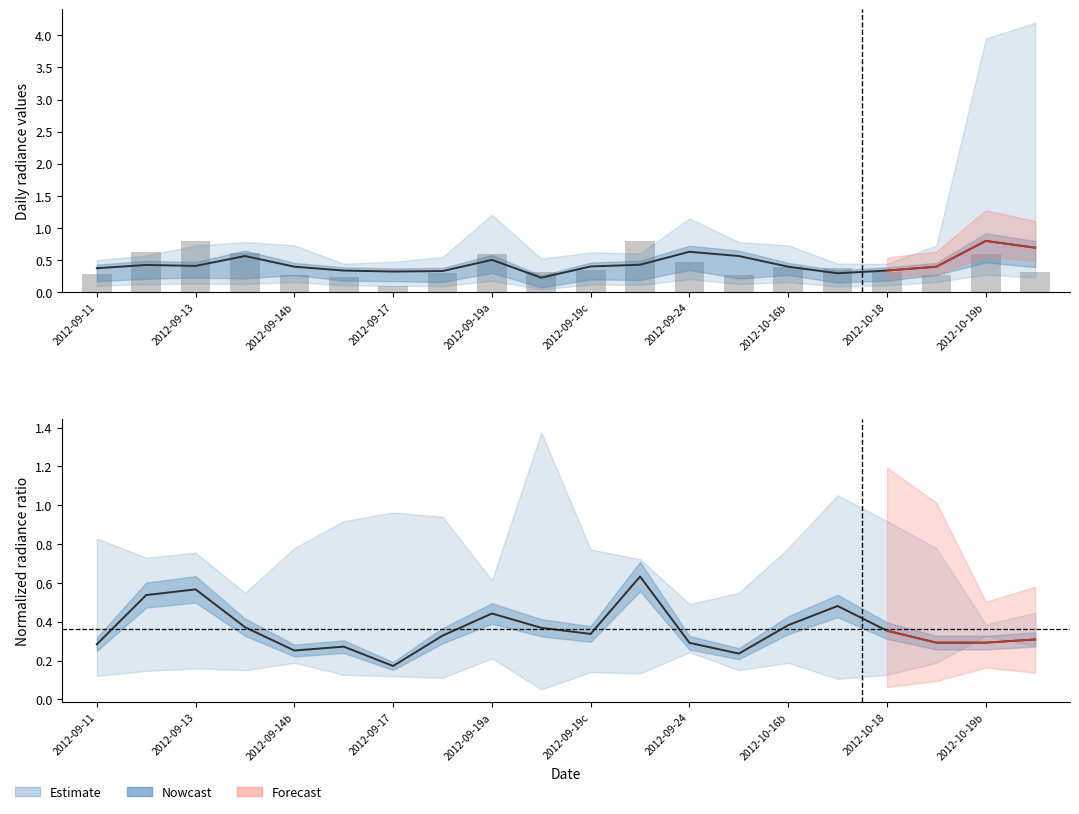

What position from the left is 2012-09-19a?

9